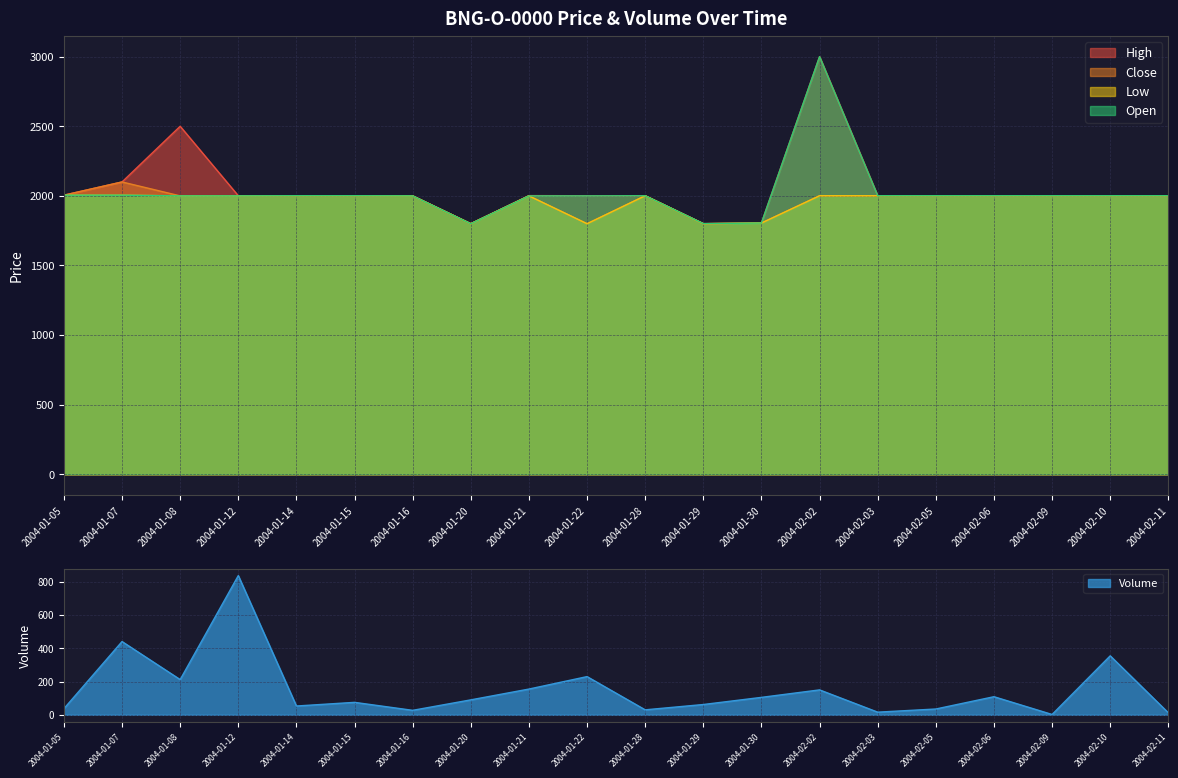

At which label is Close closest to 1950?

2004-01-08